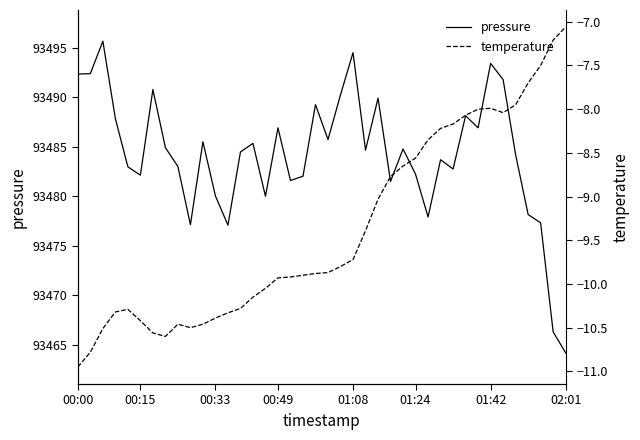

In pressure, how many points are lower than both neighbors (excluding endpoints)?

11